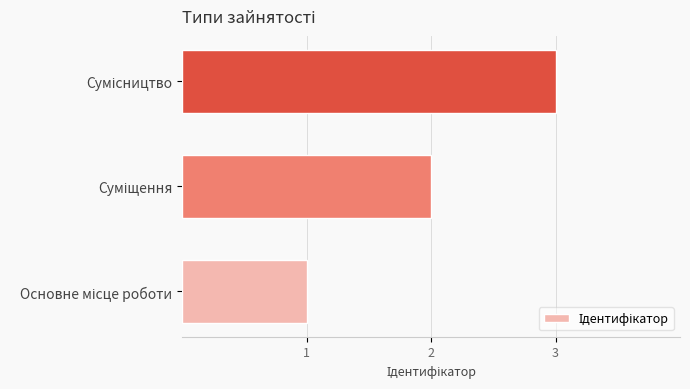

What is the maximum value shown in the chart?

3